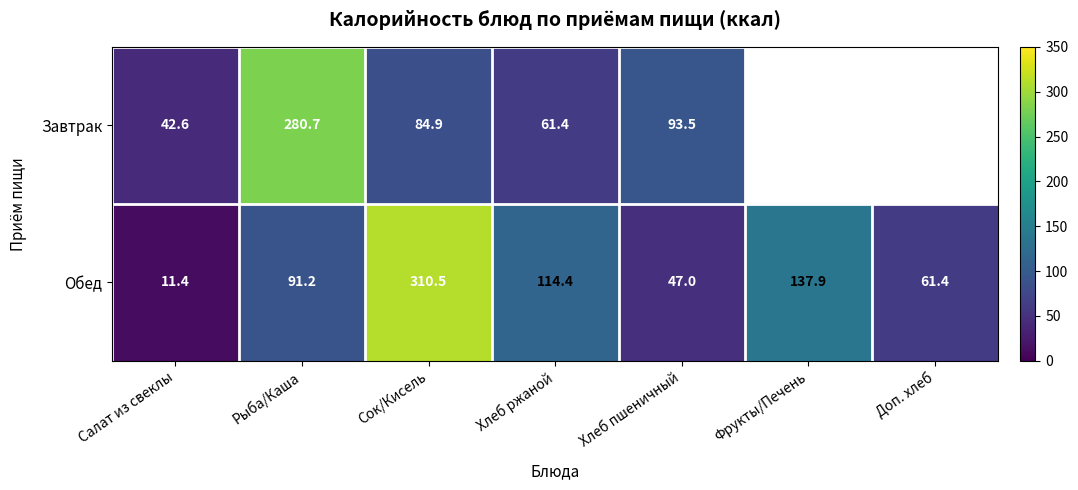

At which label is Обед closest to 160?

Фрукты/Печень